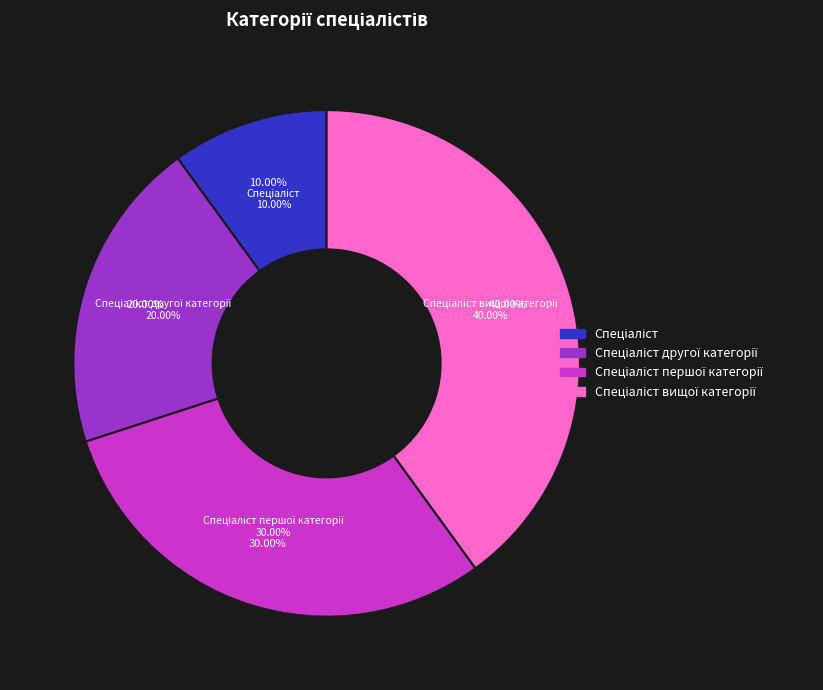

What percentage is the Спеціаліст вищої категорії slice, to the nearest percent?

40%